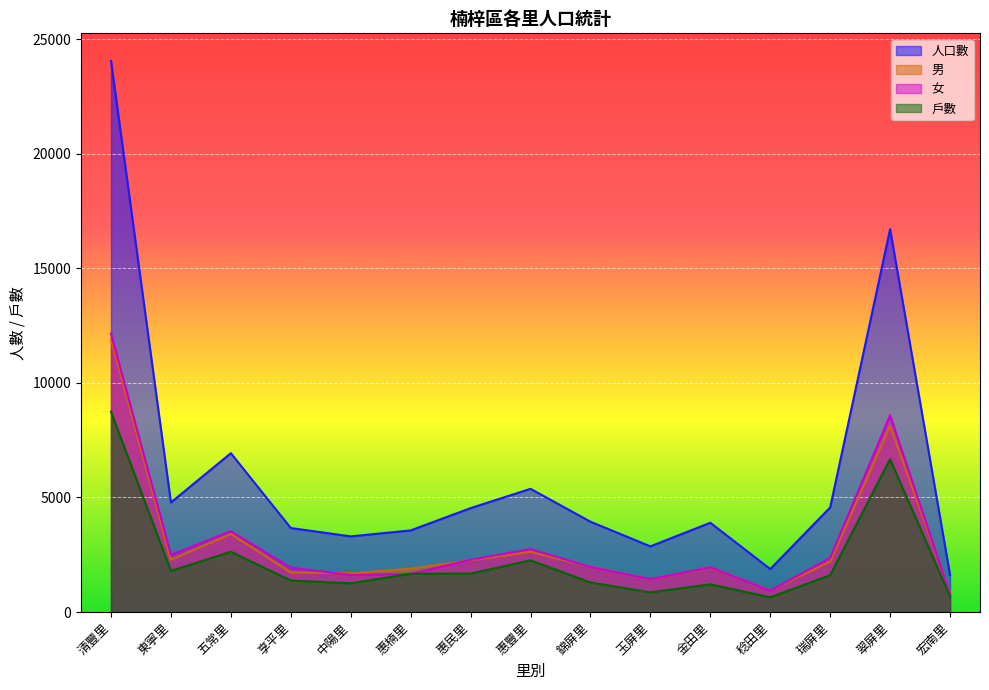

Rank the series at 宏南里 from lowest to highest value.

戶數, 女, 男, 人口數